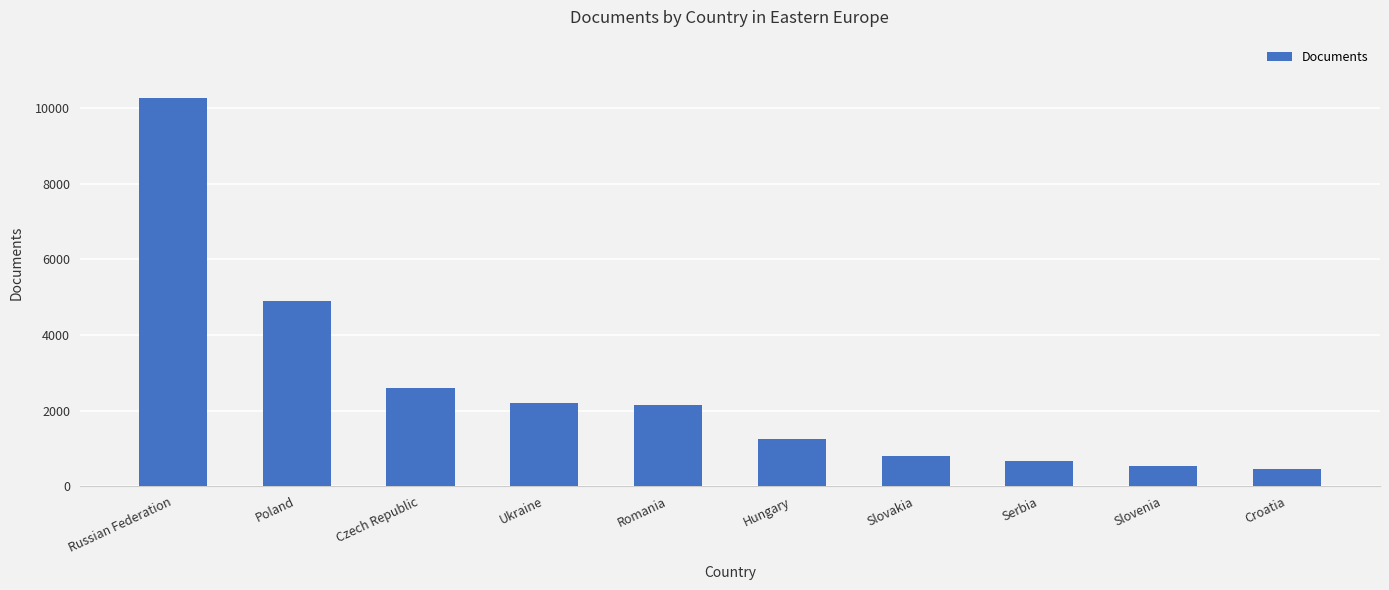

Is it true that the value at Czech Republic is 1323?

False